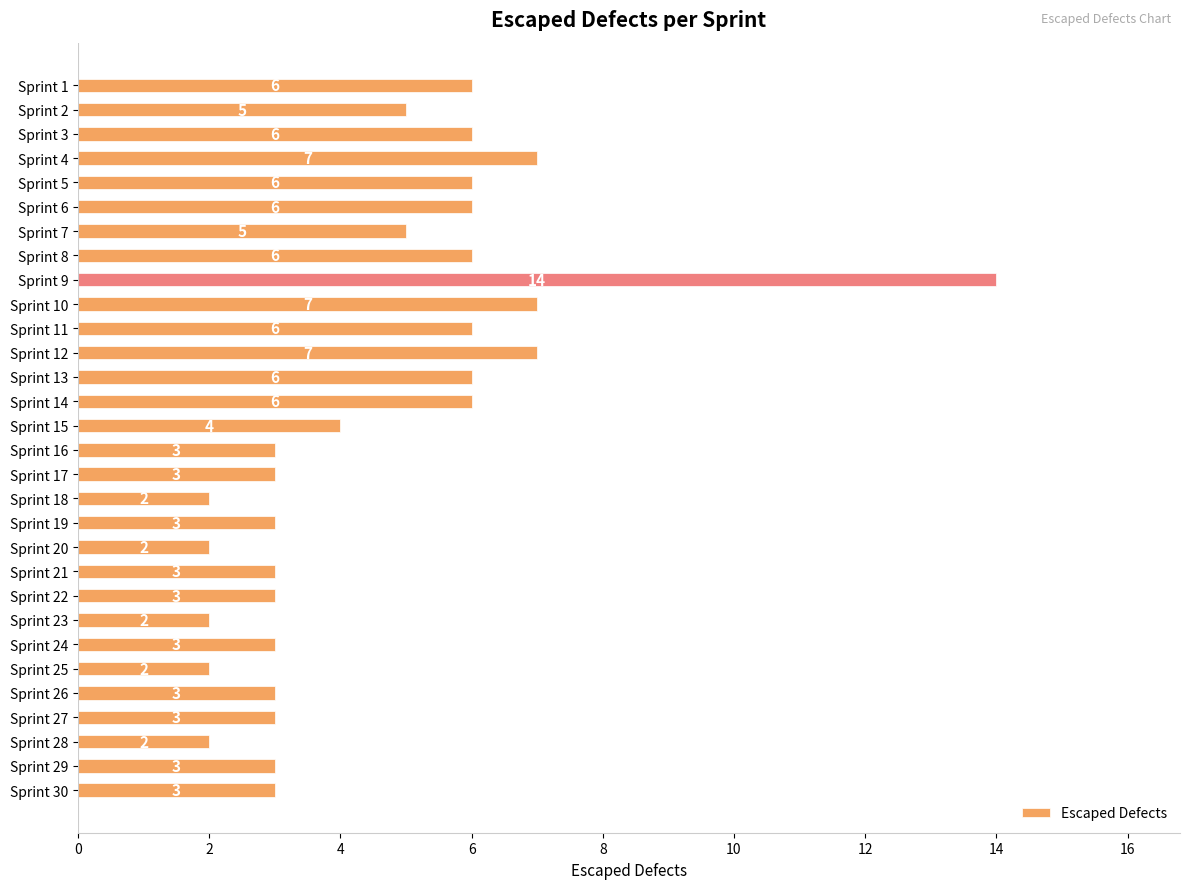

What is the value of the 4th bar from the top?

7